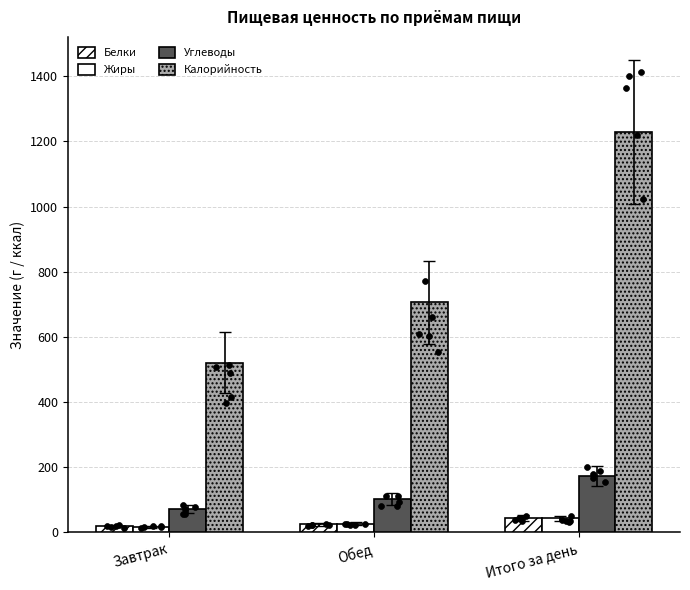

Which series reaches the minimum Y coordinate?

Жиры